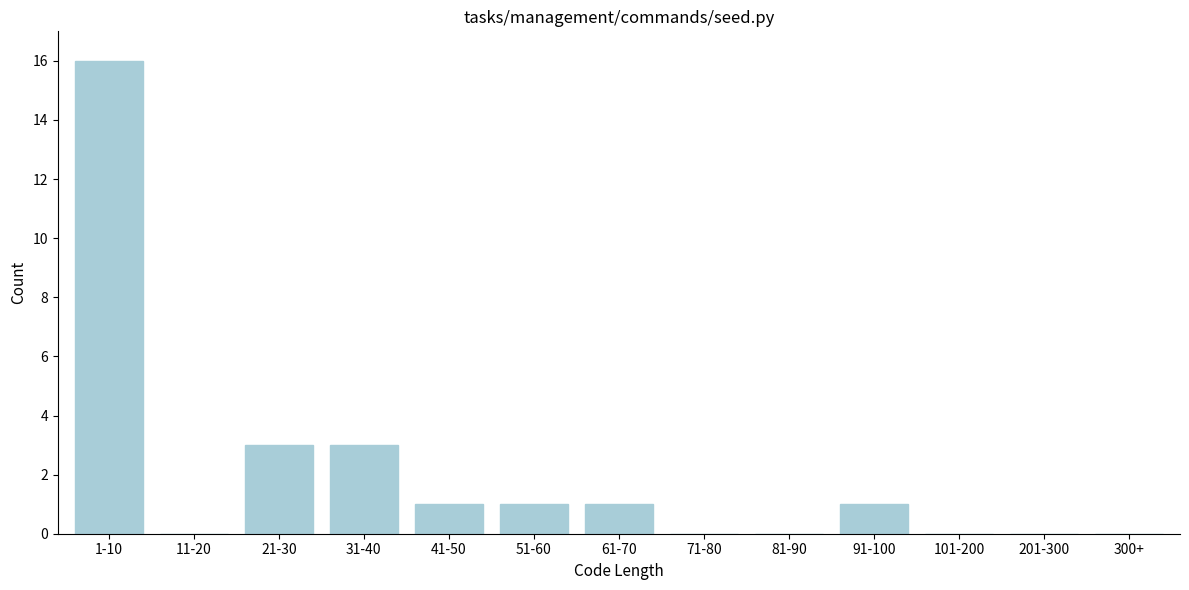

Reading left to right, what are all the values shown in this chart?

1-10=16	11-20=0	21-30=3	31-40=3	41-50=1	51-60=1	61-70=1	71-80=0	81-90=0	91-100=1	101-200=0	201-300=0	300+=0